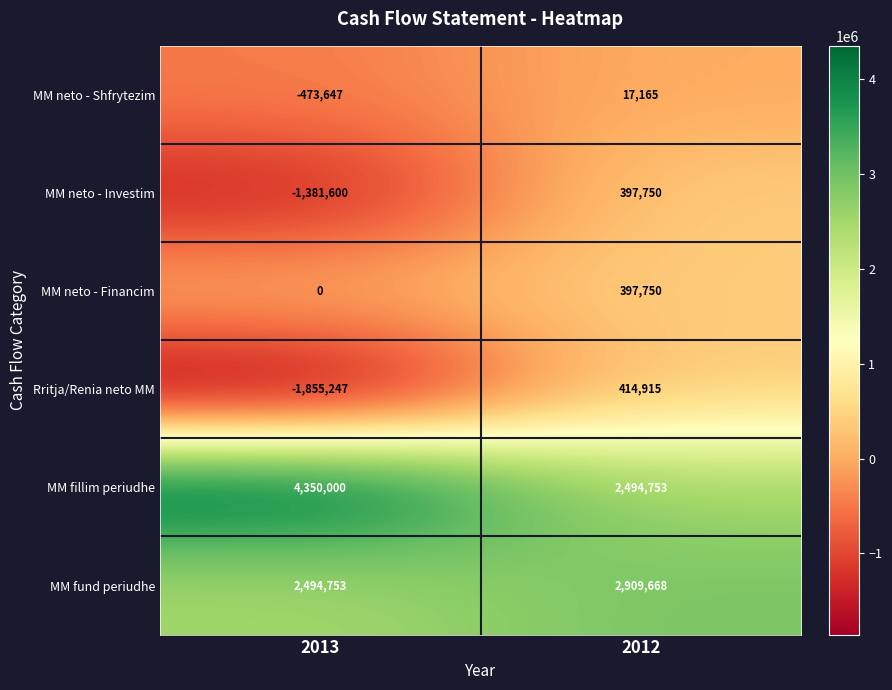

List the labels in order of MM fillim periudhe value, largest first.

2013, 2012